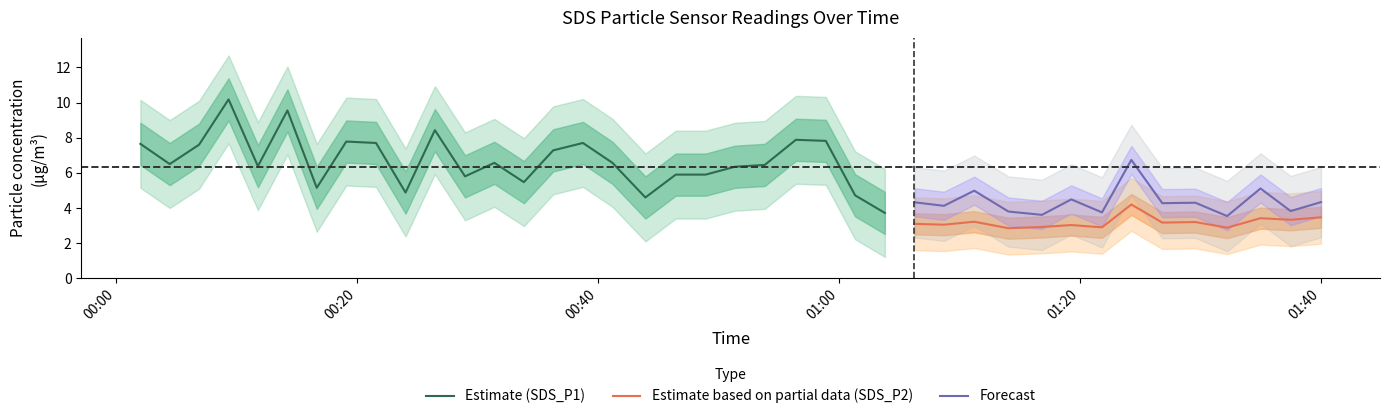

True or false: Estimate based on partial data (SDS_P2) and Forecast cross at least once.

False